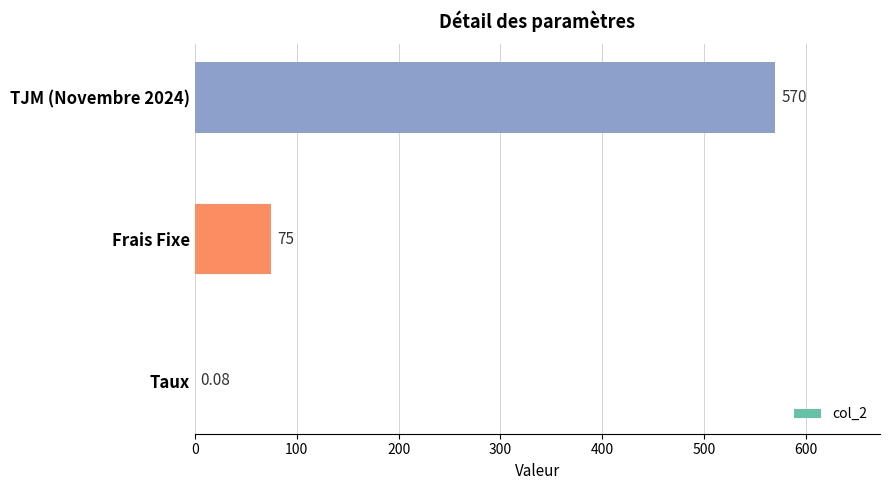

Between TJM (Novembre 2024) and Taux, which is larger?

TJM (Novembre 2024)